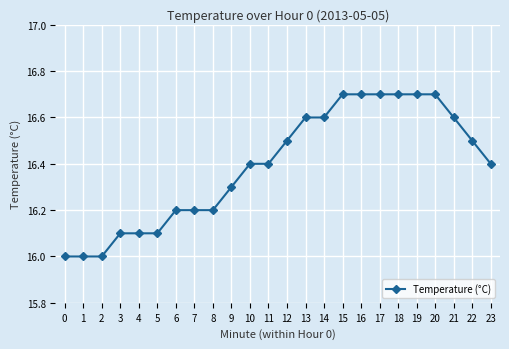

What is the difference between the maximum and second lowest values?

0.7